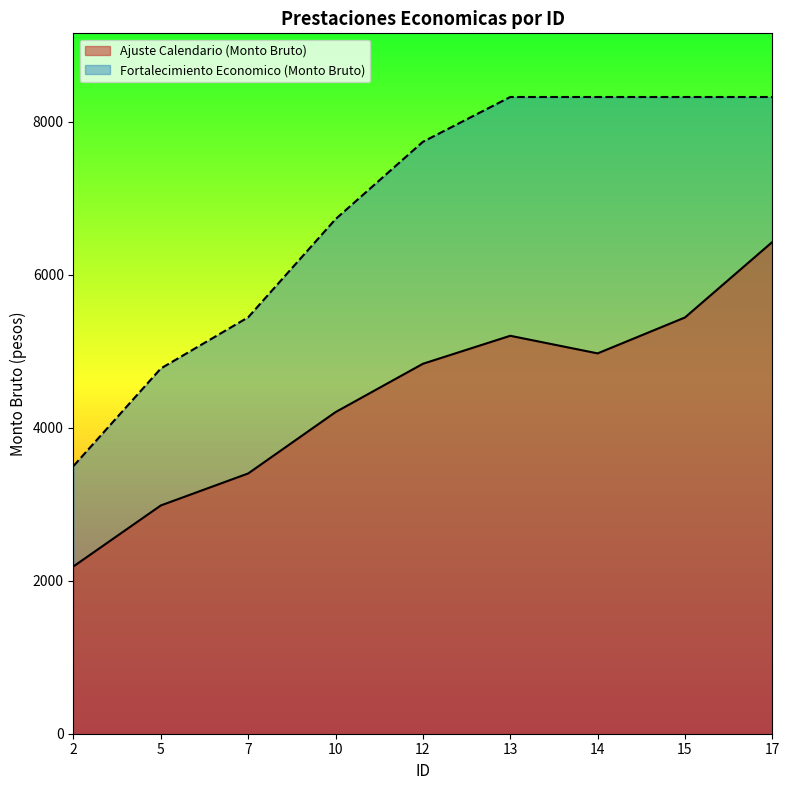

What is the total value across all series at 17?

14753.2